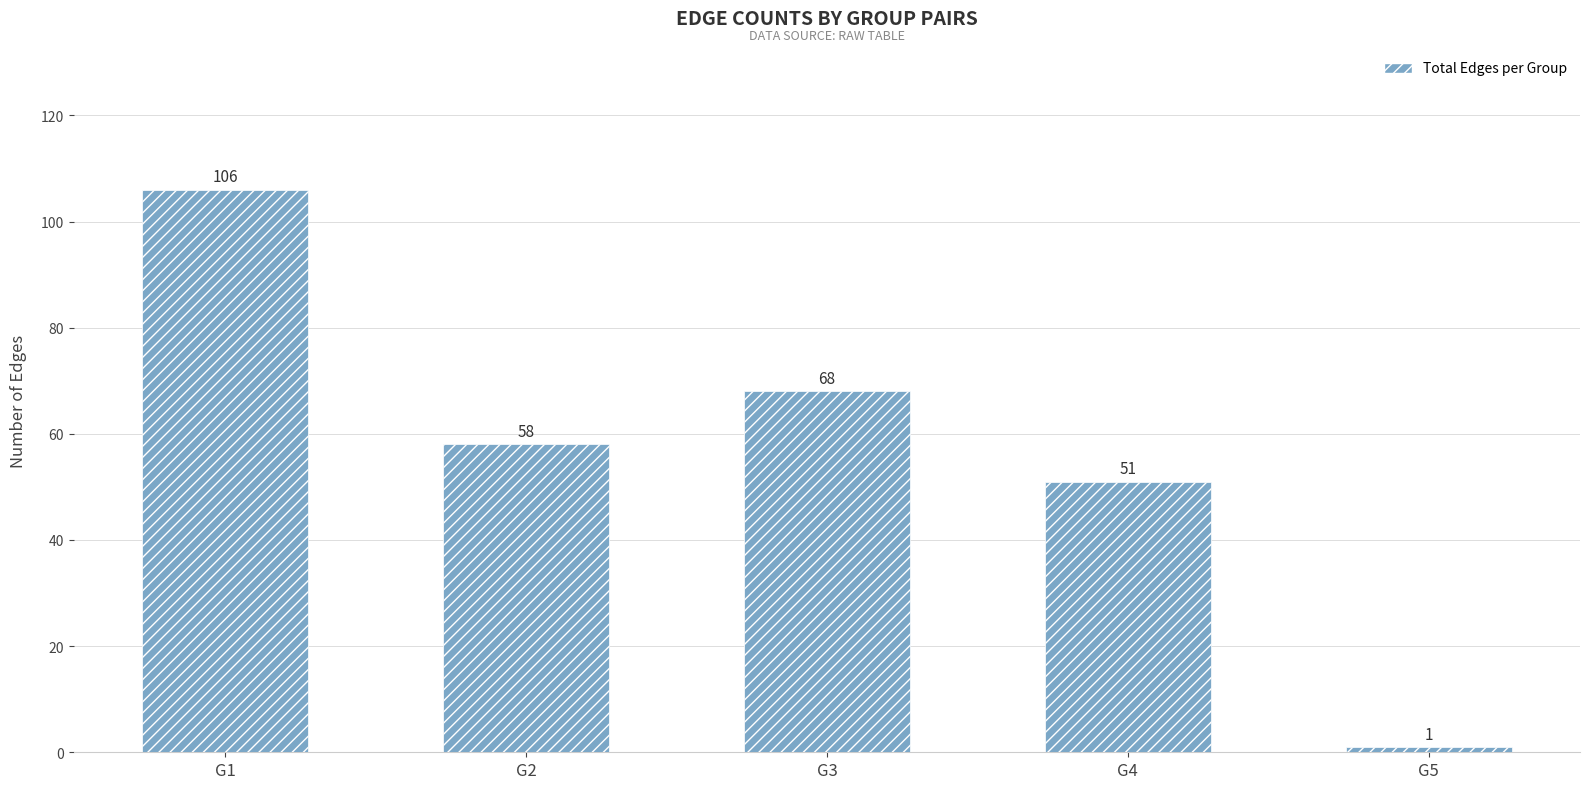

Where does the data first go above 58?

G1